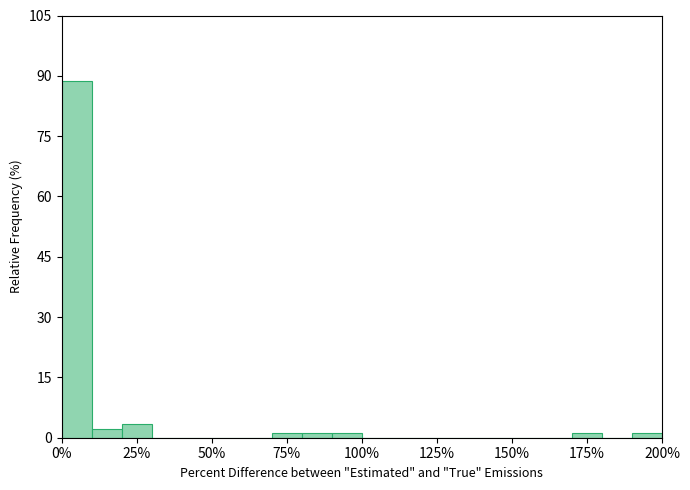

Read against the x-axis, roughly where is the centre of the tallest bar?

5